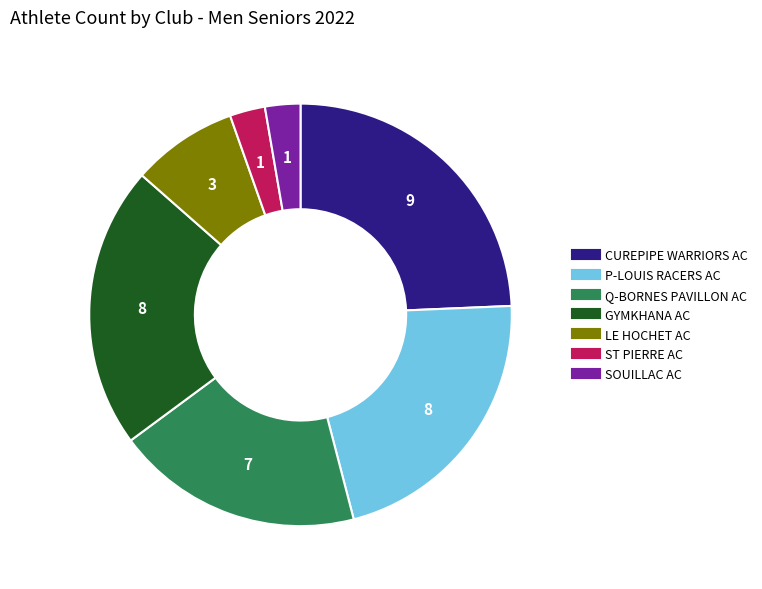

How many segments does this pie chart have?

7